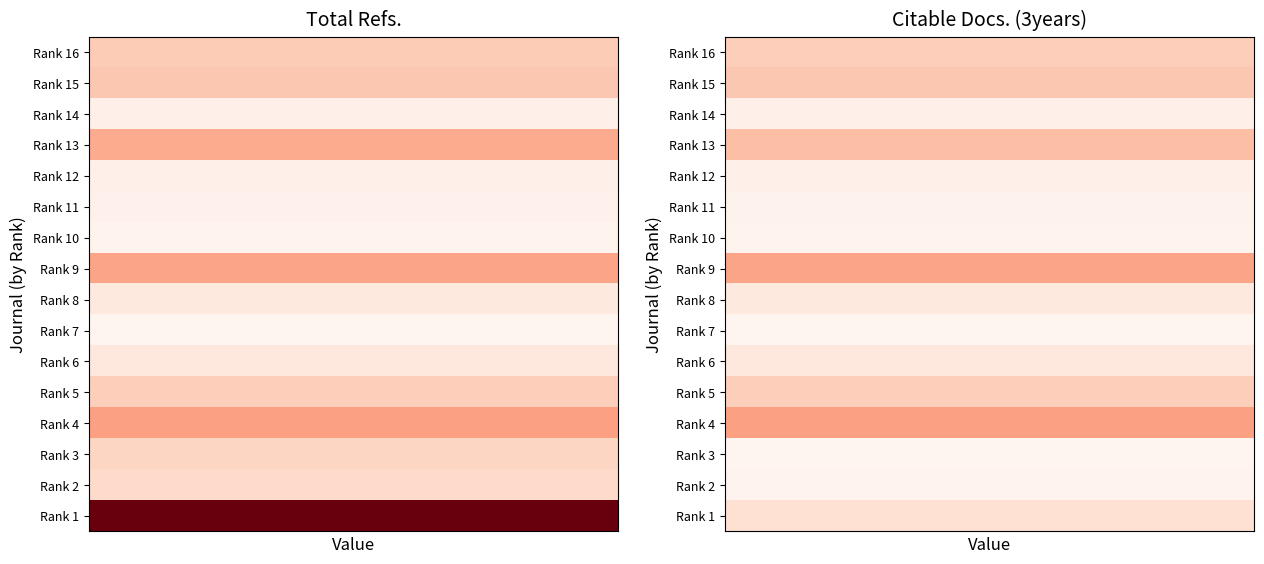

What is the spread (max minus min) of values at 5?

2